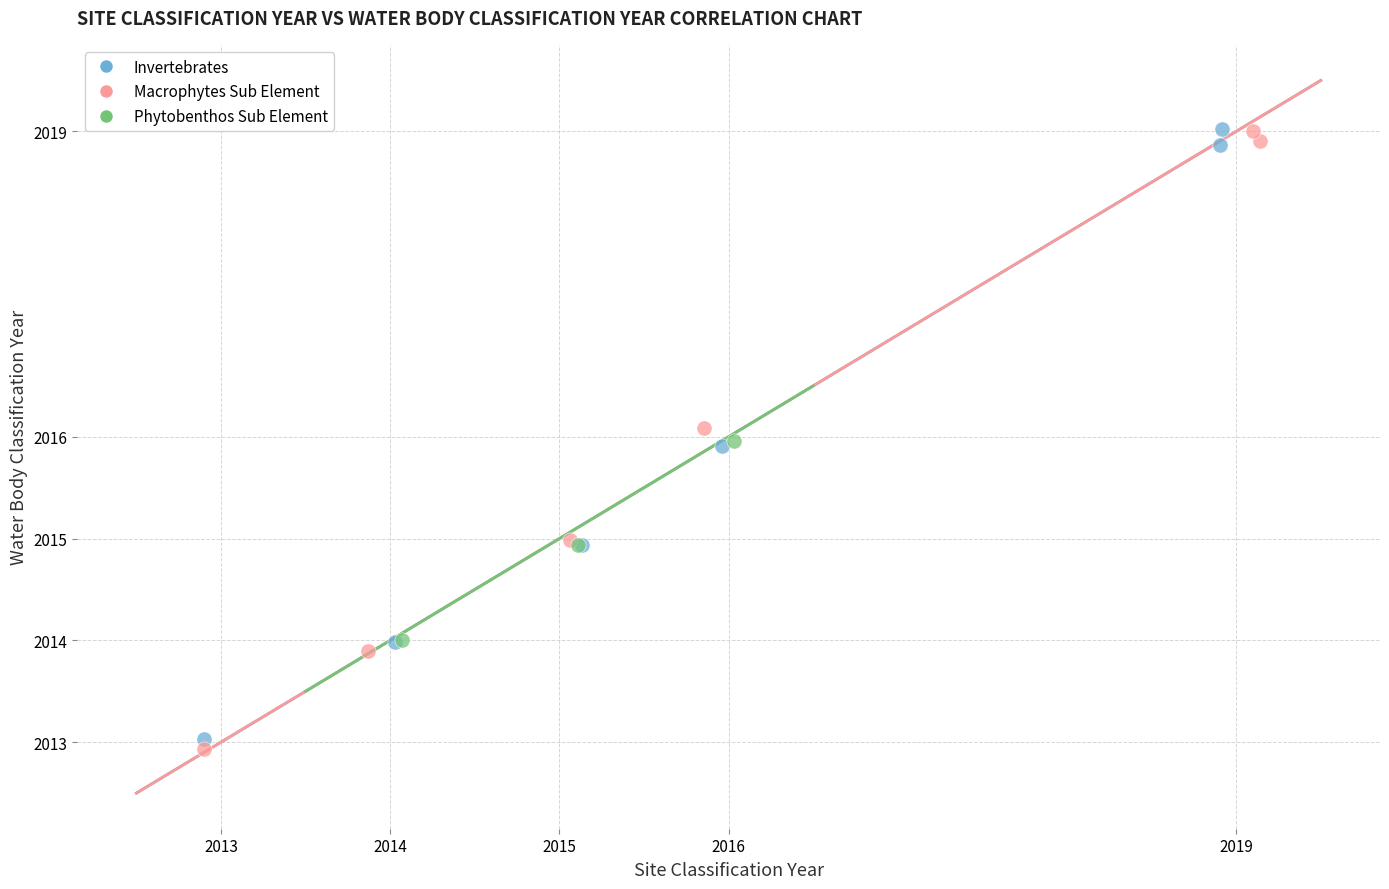

What are all the series names shown in the legend?

Invertebrates, Macrophytes Sub Element, Phytobenthos Sub Element